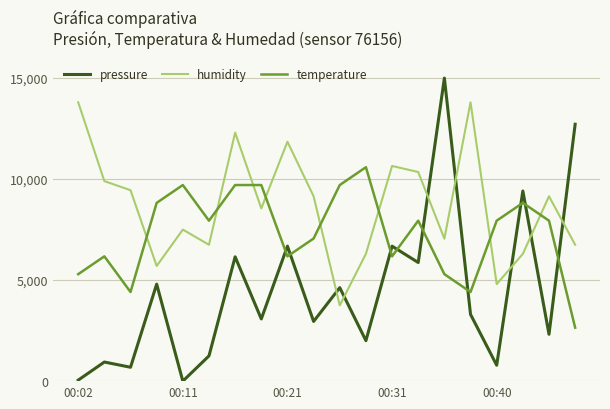

Which series has the largest range (max minus min)?

pressure